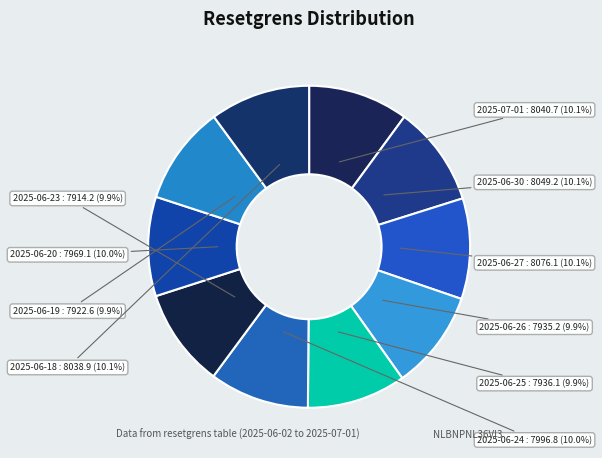

How many slices are in this pie chart?

10